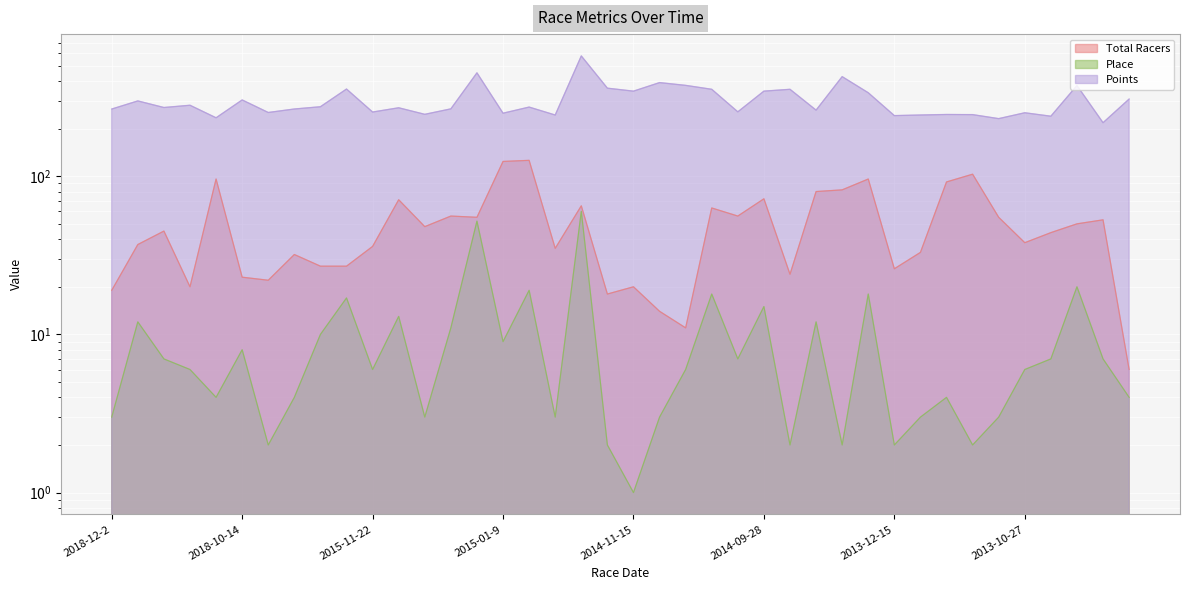

Reading right to left, what are all the values shown in this chart?

Total Racers: 6.0	53.0	50.0	44.0	38.0	55.0	103.0	92.0	33.0	26.0	96.0	82.0	80.0	24.0	72.0	56.0	63.0	11.0	14.0	20.0	18.0	65.0	35.0	126.0	124.0	55.0	56.0	48.0	71.0	36.0	27.0	27.0	32.0	22.0	23.0	96.0	20.0	45.0	37.0	19.0
Place: 4.0	7.0	20.0	7.0	6.0	3.0	2.0	4.0	3.0	2.0	18.0	2.0	12.0	2.0	15.0	7.0	18.0	6.0	3.0	1.0	2.0	60.0	3.0	19.0	9.0	52.0	11.0	3.0	13.0	6.0	17.0	10.0	4.0	2.0	8.0	4.0	6.0	7.0	12.0	3.0
Points: 307.5	217.9	374.3	239.6	251.9	231.3	245.2	245.7	243.8	241.7	337.1	426.1	261.7	354.4	345.1	255.3	354.5	375.3	390.7	345.0	360.3	575.9	243.7	273.6	250.3	450.3	266.6	246.2	270.9	254.6	355.7	274.9	266.1	252.9	303.6	234.1	281.0	271.9	299.3	265.9